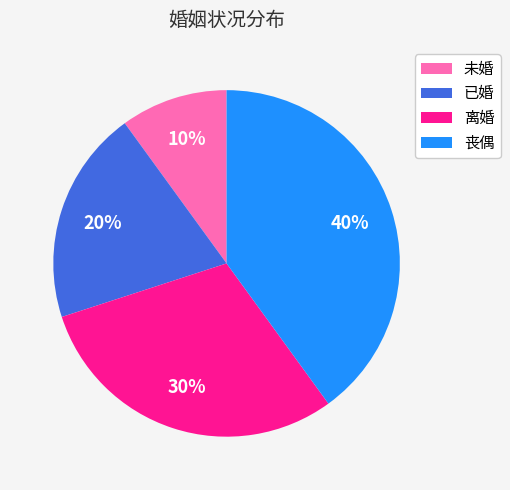

To the nearest percent, what is the combined percentage of 离婚 and 未婚?

40%